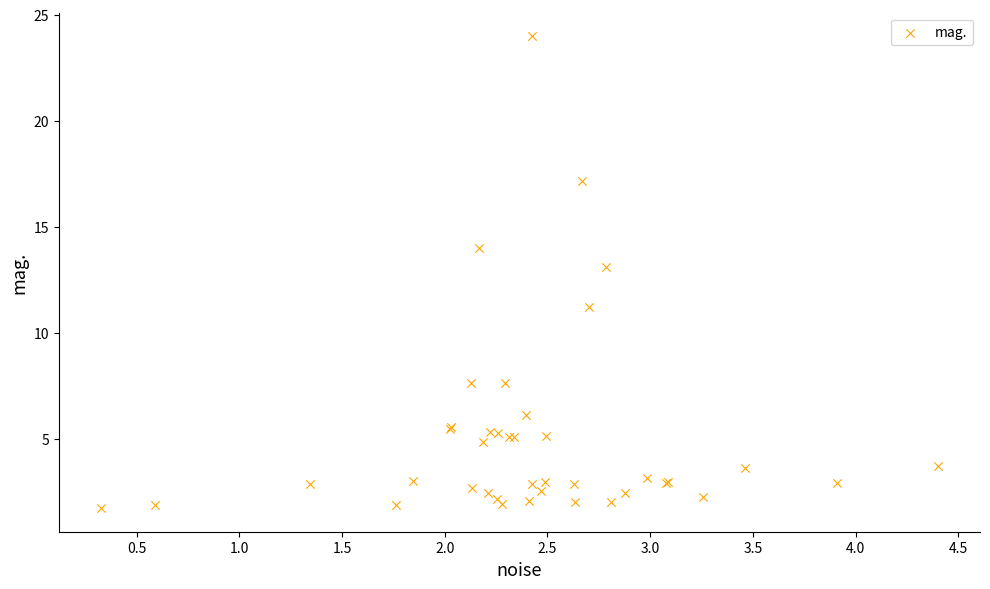

What Y value in the scatter plot is closest to 12?

11.2